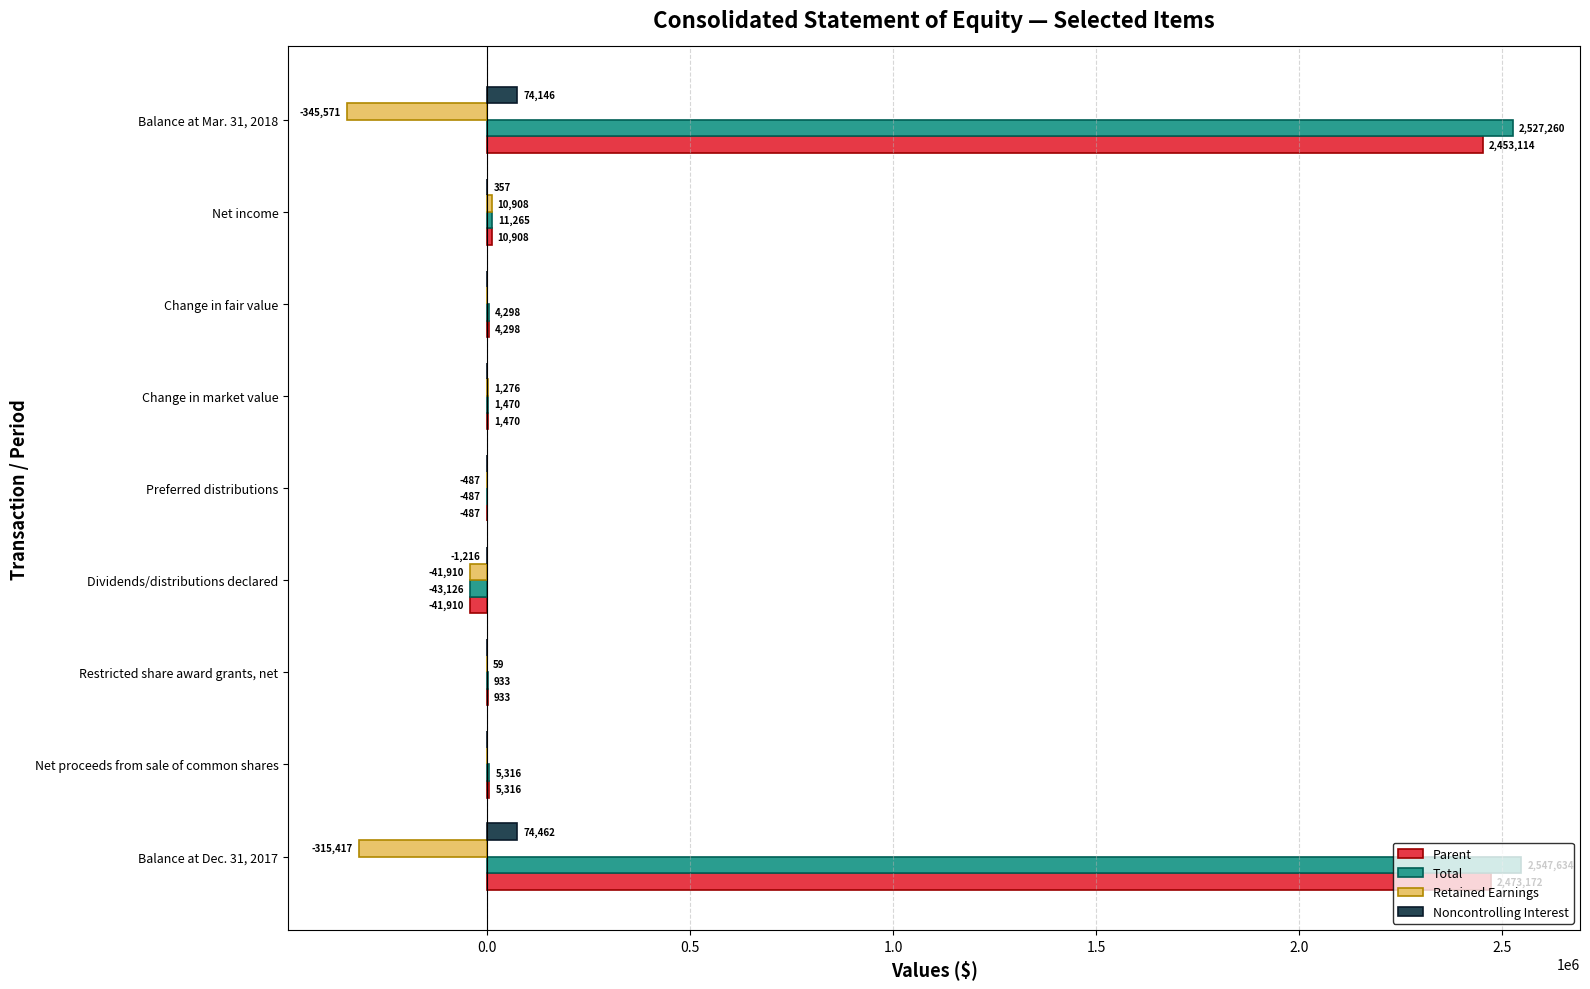

What is the sum of the Parent values at Balance at Dec. 31, 2017 and Restricted share award grants, net?

2474105